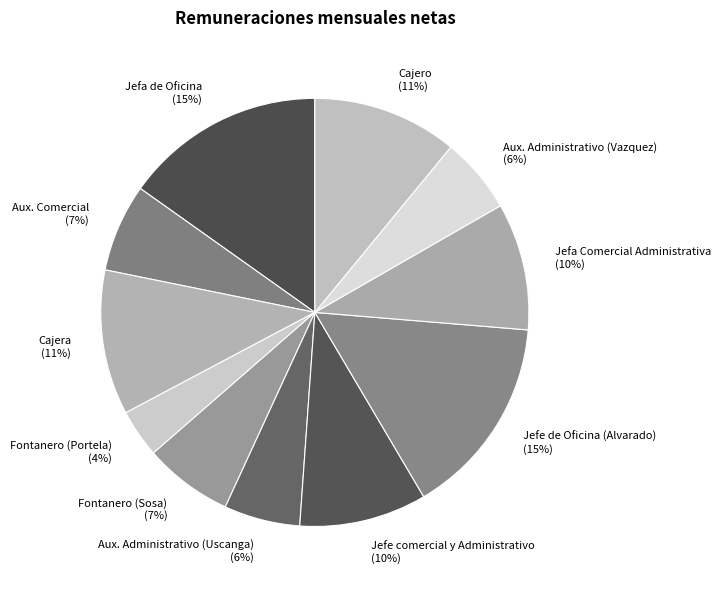

To the nearest percent, what is the difference between the Cajero and Jefa de Oficina slice percentages?

4%